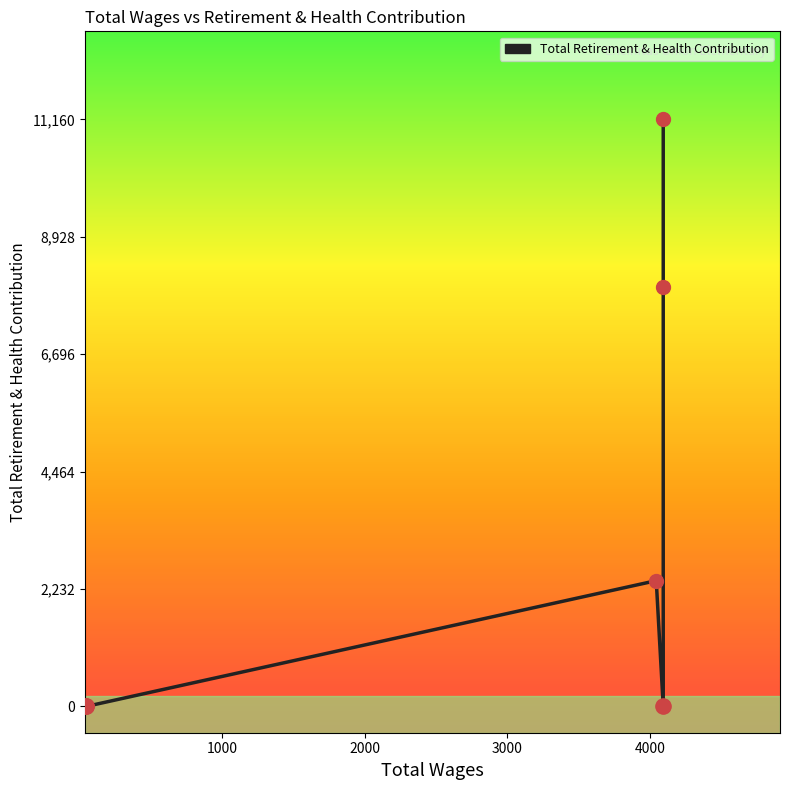

Which has a higher value, 3000 or 4000?

4000